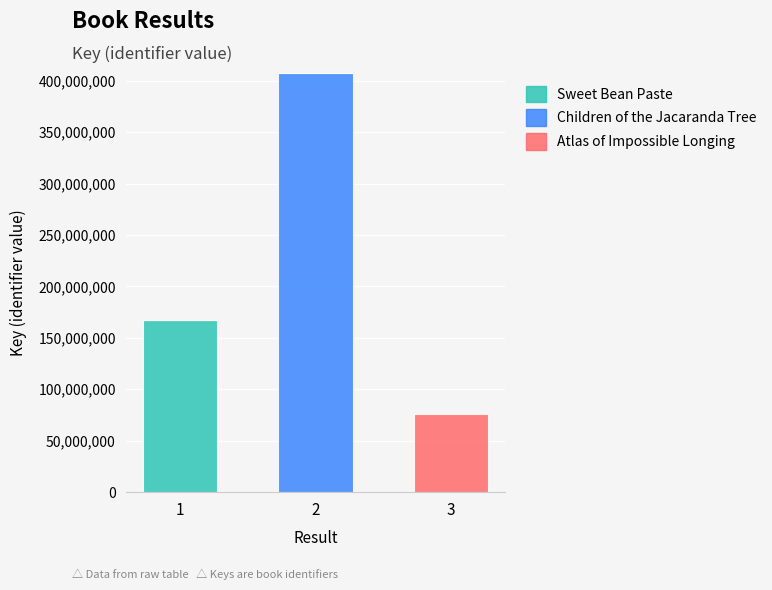

Are the bars horizontal?

No